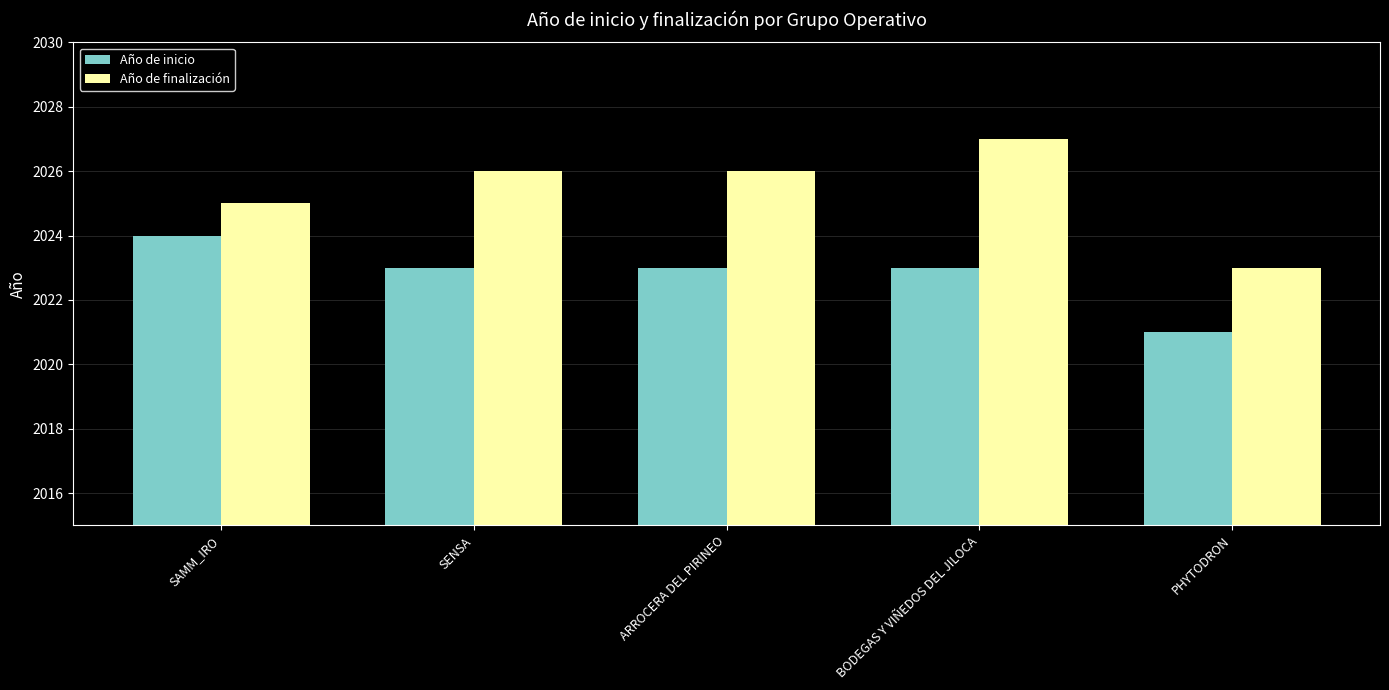

Which label corresponds to the largest value in the chart?

BODEGAS Y VIÑEDOS DEL JILOCA